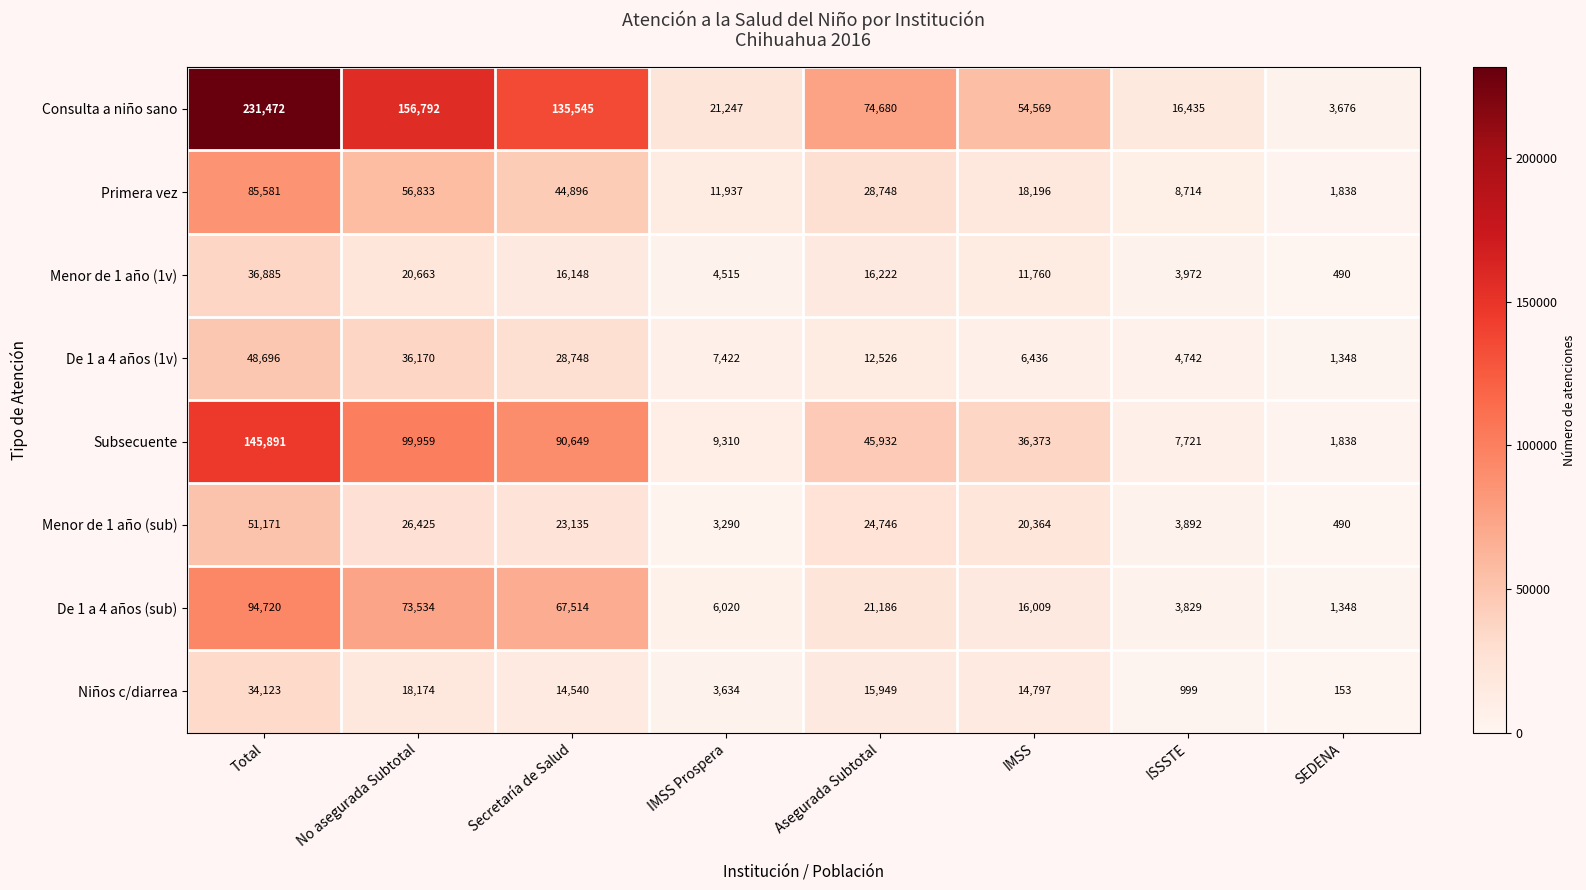

What is the greatest value displayed?

231472